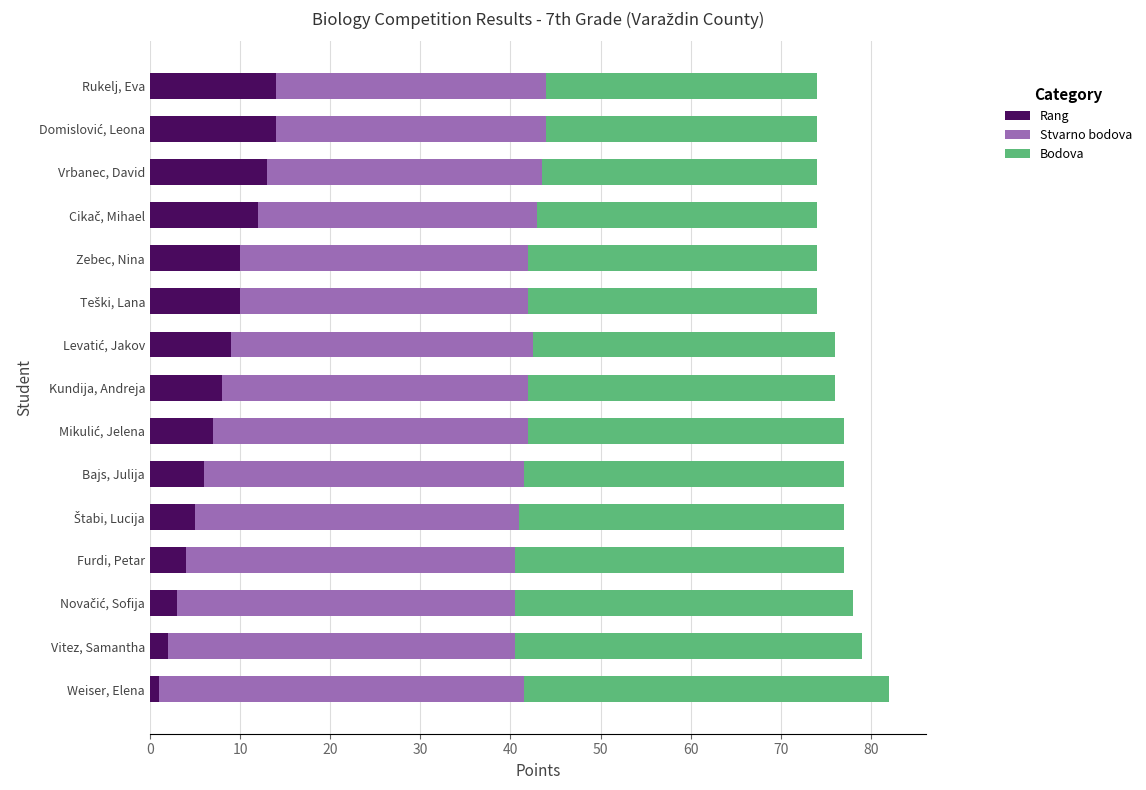

What is the difference between the second highest and second lowest values in the Rang series?

12.0